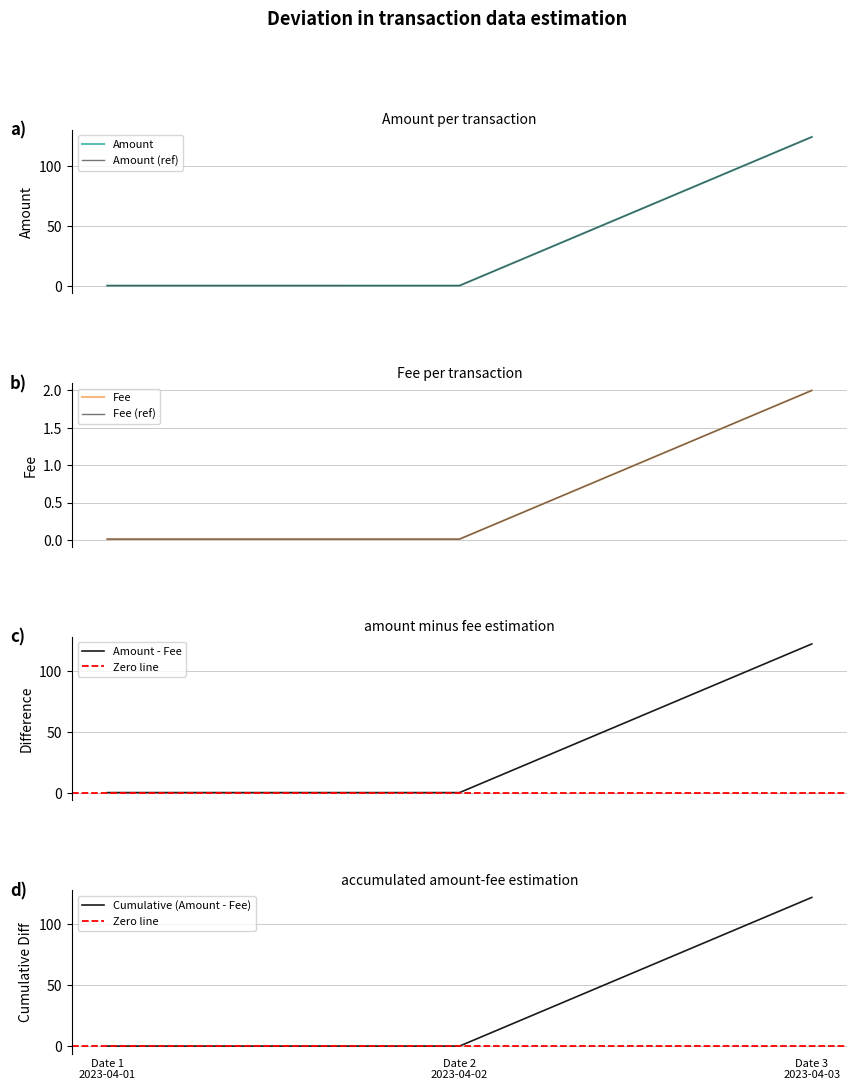

Which series has the widest spread of values?

Amount